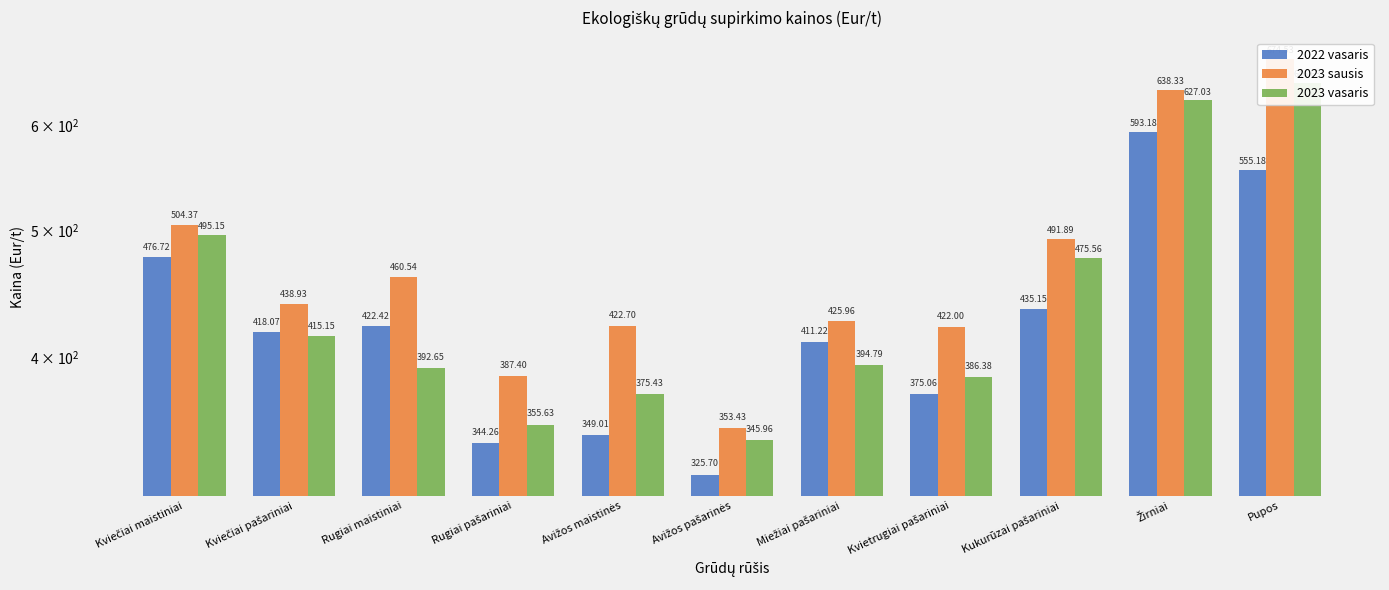

How many bars are there in total?

33